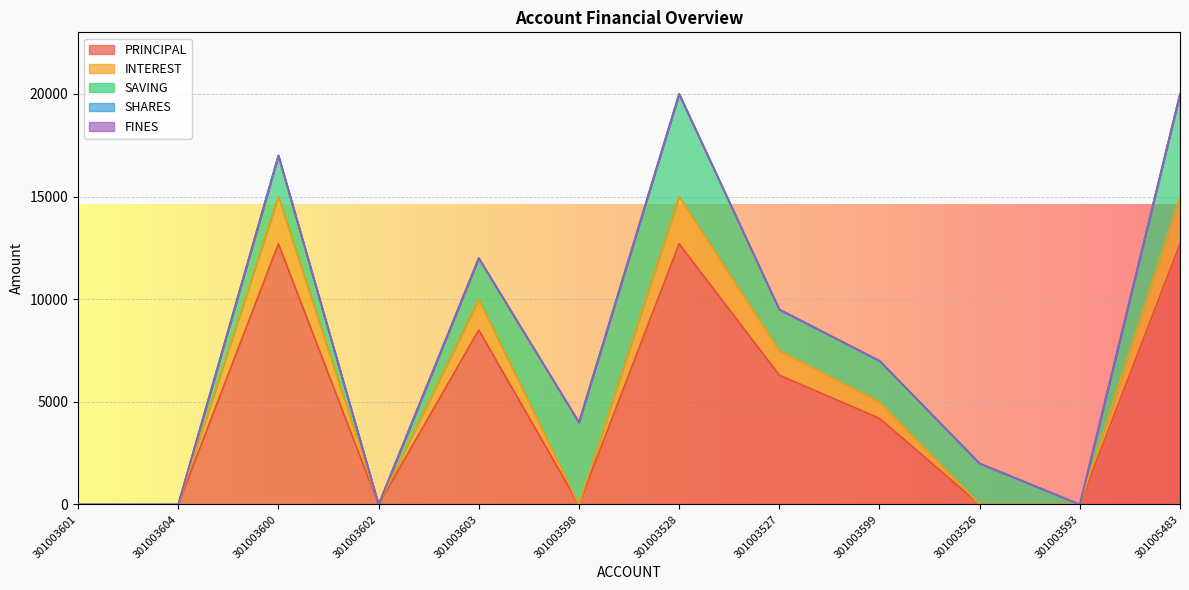

What is the sum of all SAVING values?

24000